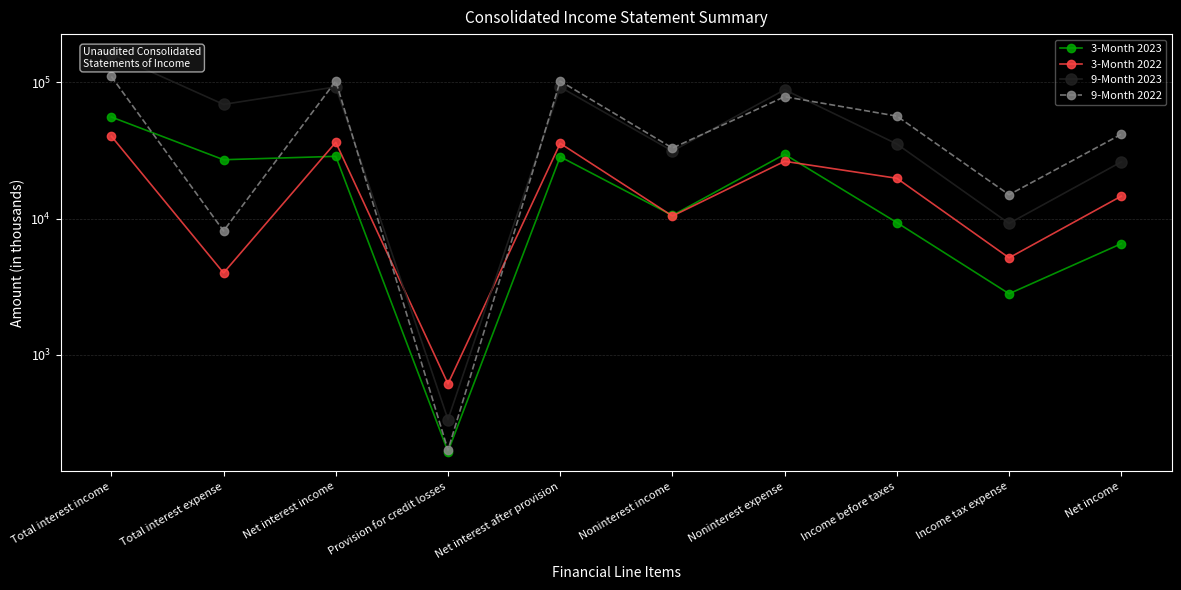

What is the sum of the 9-Month 2022 values at Income before taxes and Total interest expense?

64682